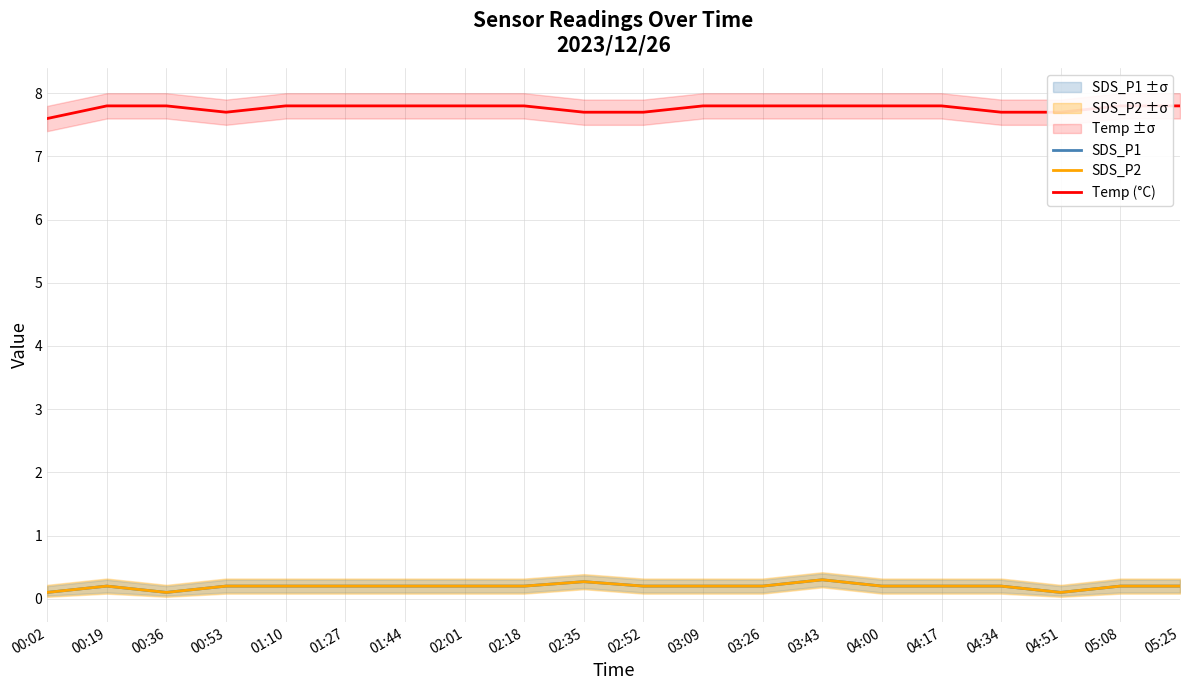

True or false: SDS_P2 and SDS_P1 intersect in this chart.

False